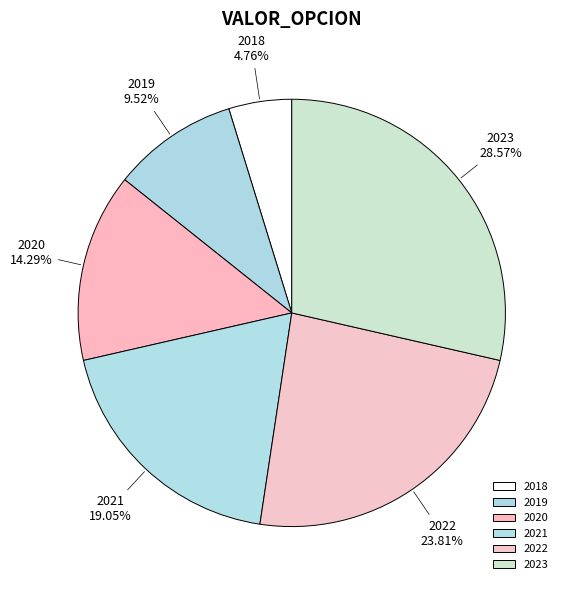

Is the sum of 2019 and 2021 greater than half?

No